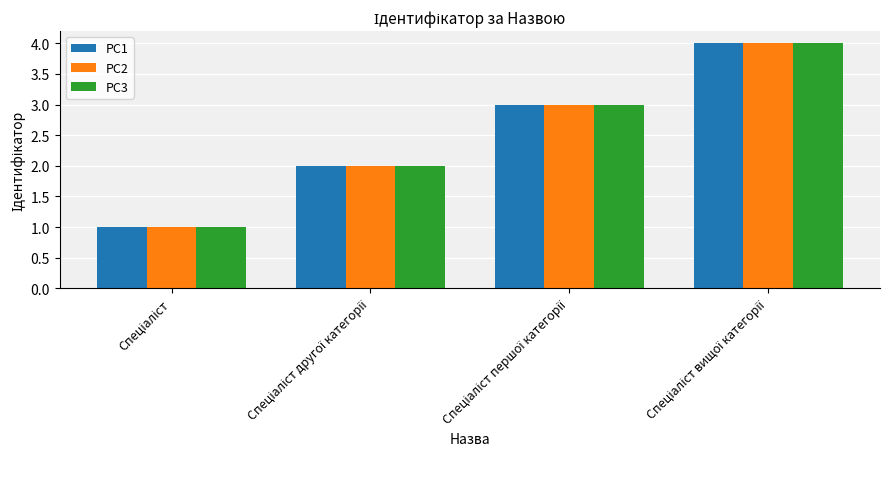

How many categories are shown in the chart?

4